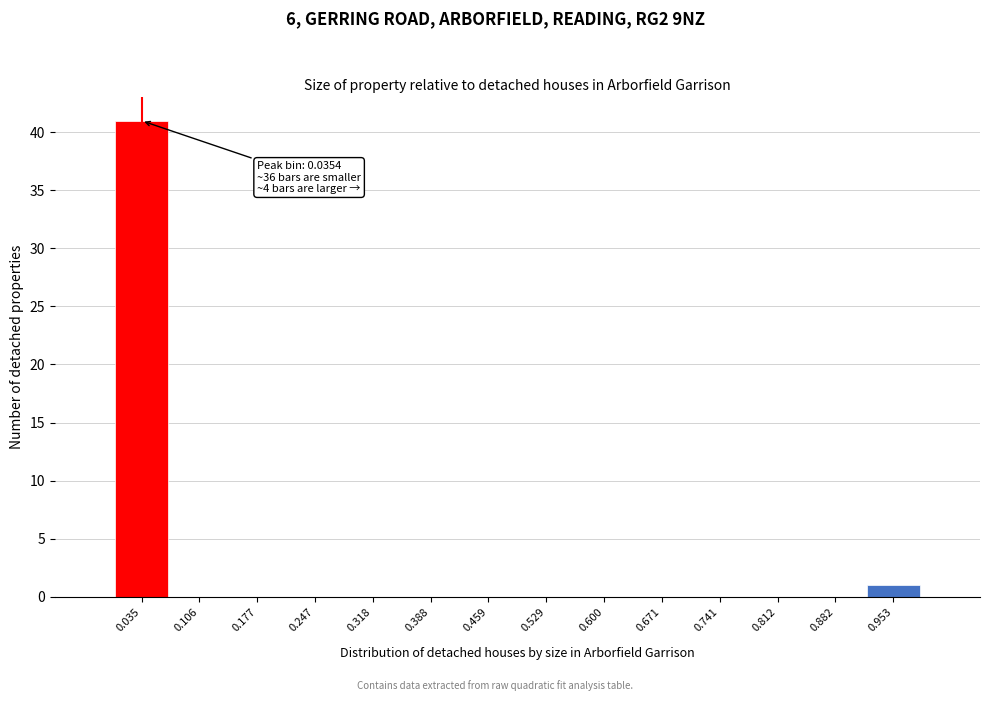

Which range on the x-axis has the tallest bar?

0.00 to 0.07